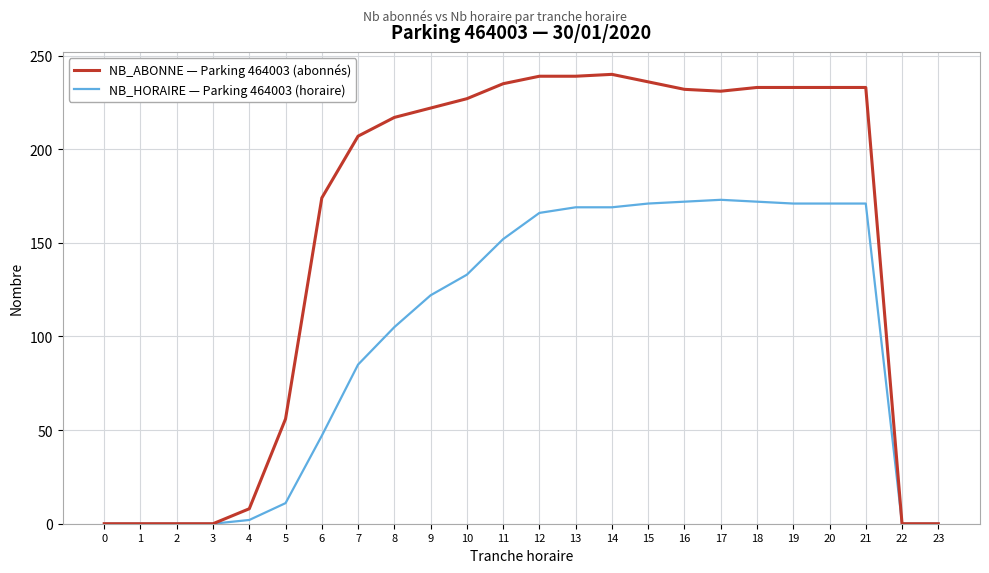

Rank the series at 17 from lowest to highest value.

NB_HORAIRE — Parking 464003 (horaire), NB_ABONNE — Parking 464003 (abonnés)